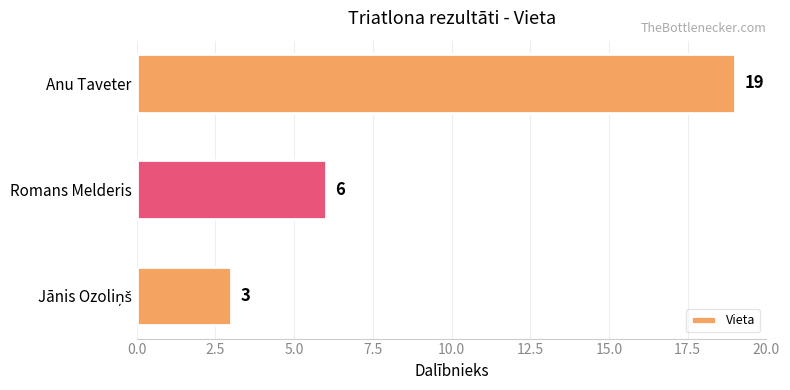

Where is the data nearest to the value 11?

Romans Melderis